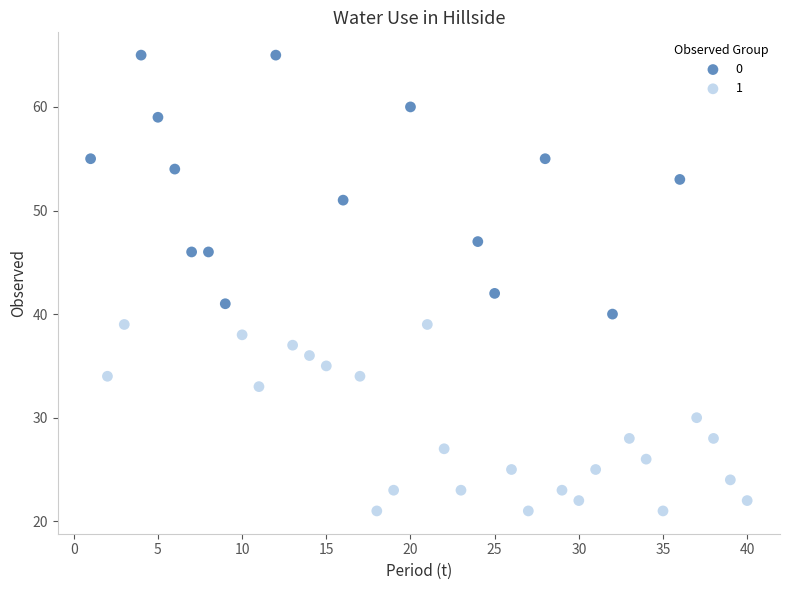

What are all the series names shown in the legend?

0, 1